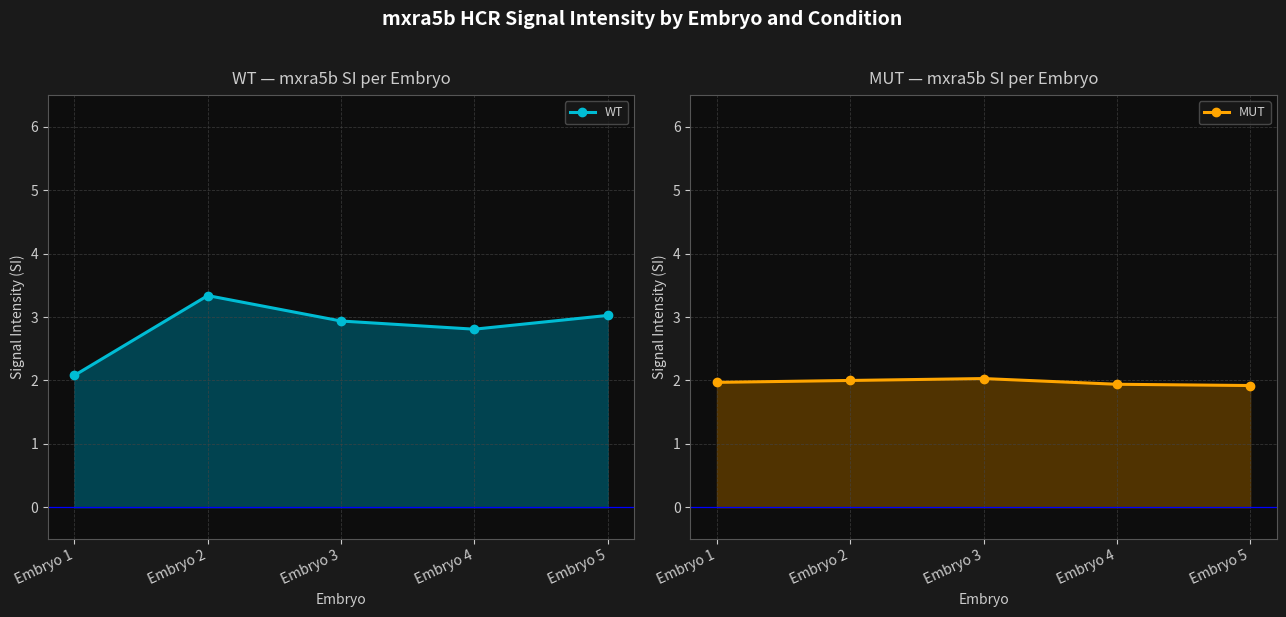

At which label is WT closest to 2?

Embryo 1